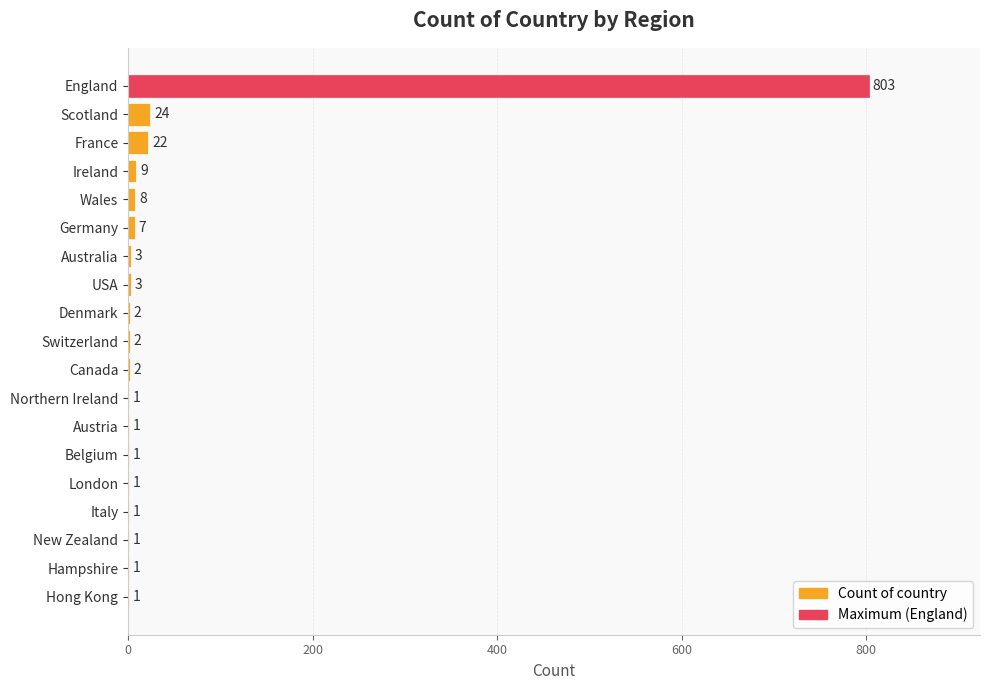

Does the chart contain stacked bars?

No